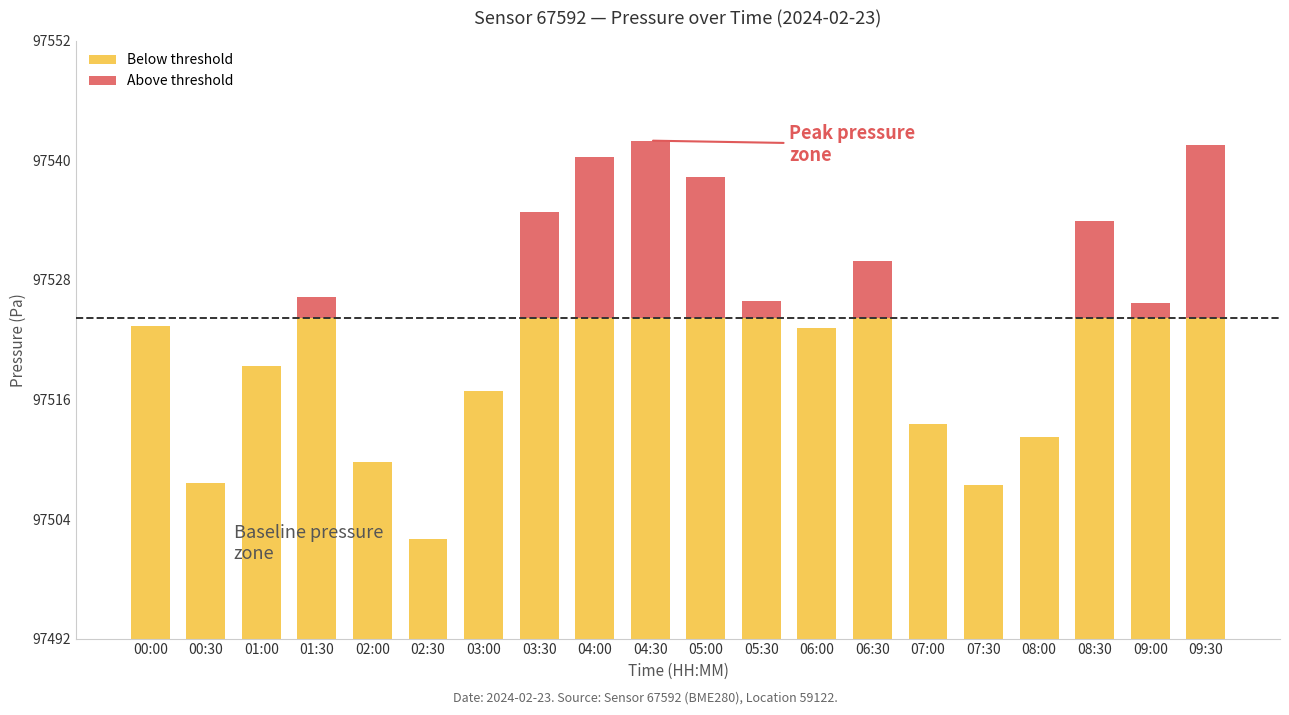

How many data points in Above threshold are above 1?

10